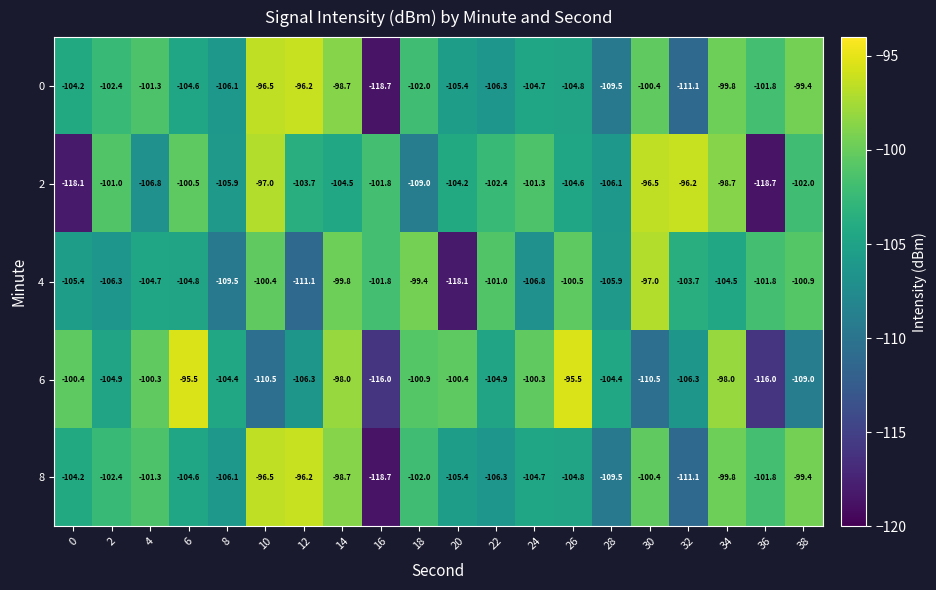

Read the 4 value at 28.

-105.9